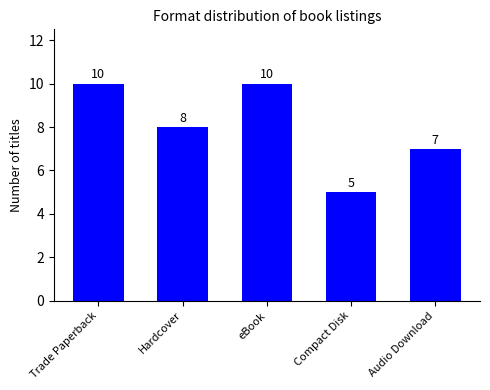

The value at Compact Disk is 3. True or false?

False